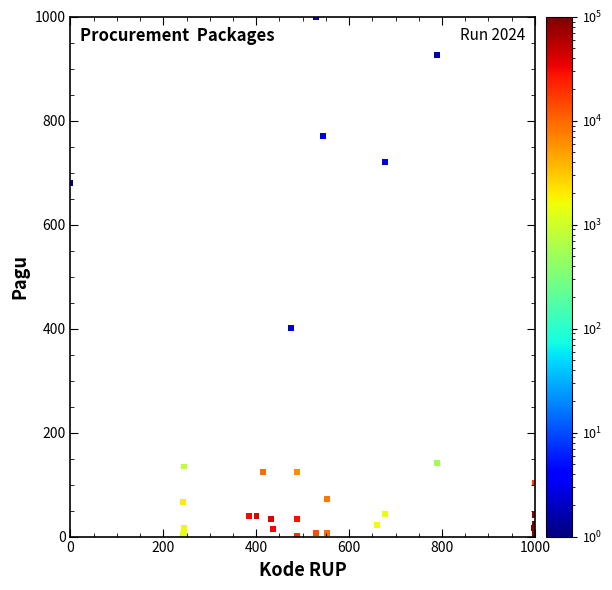

What Y value in the scatter plot is closest to 500?

401.6